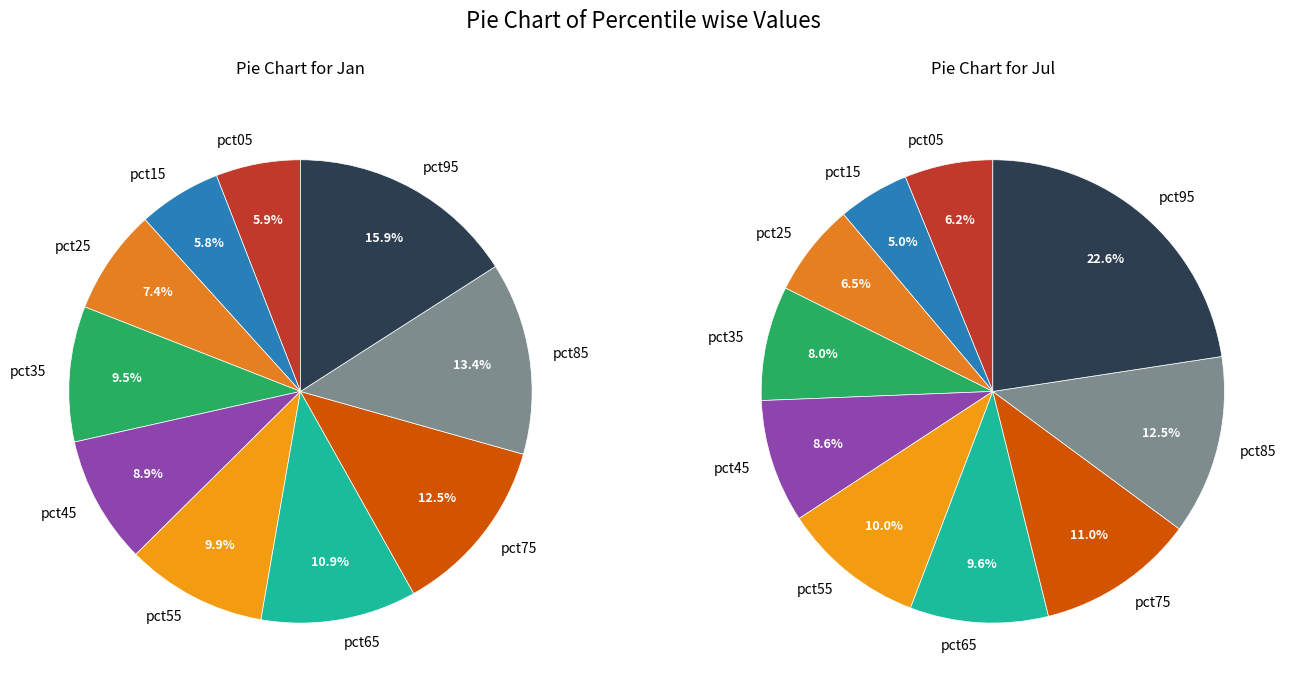

Between pct35 and pct05, which is larger?

pct35